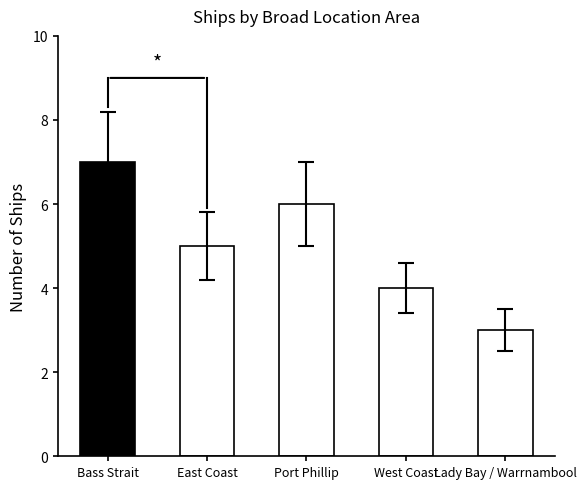

Is it true that the value at East Coast is 8?

False